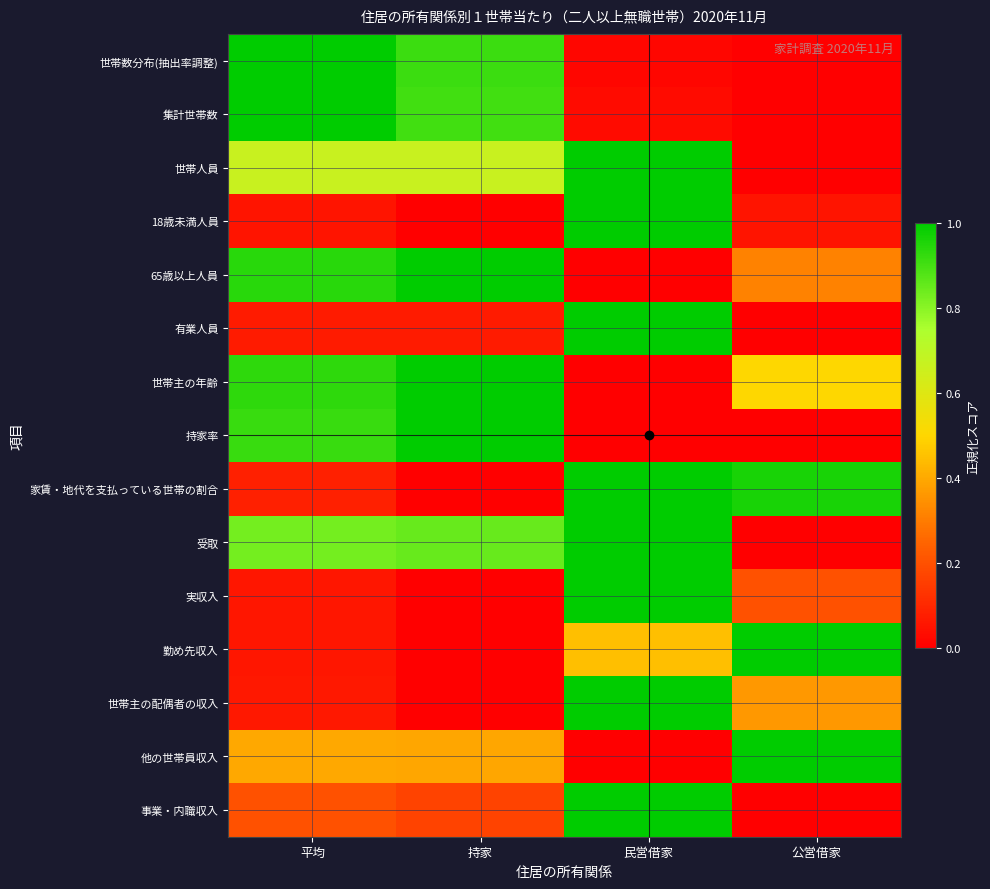

At which category is the sum across all series the highest?

民営借家